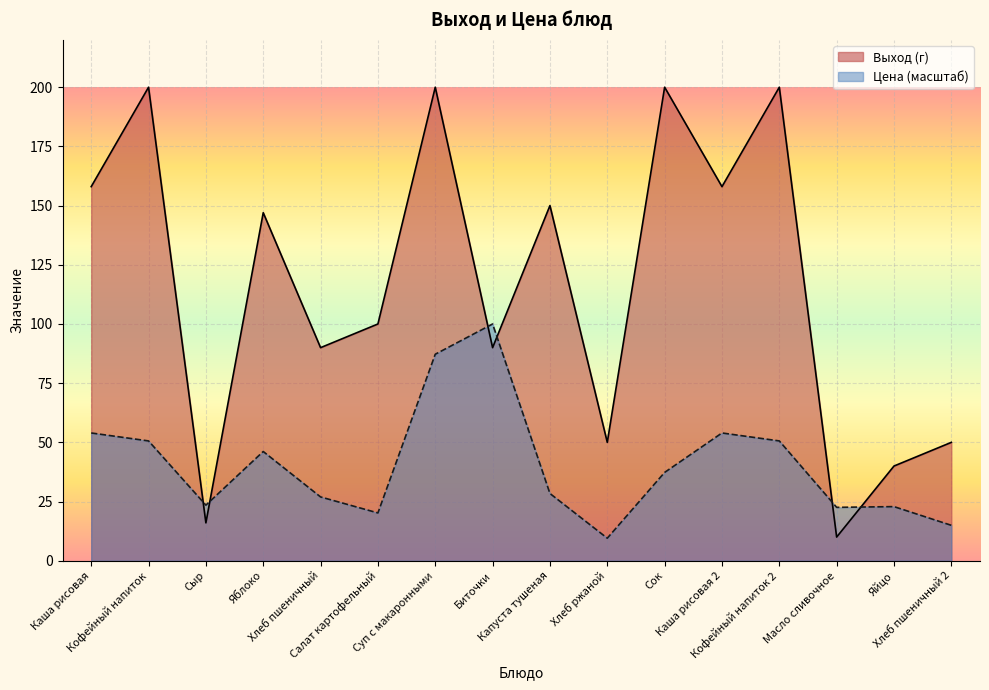

What is the average value of the Выход (г) series?

116.2